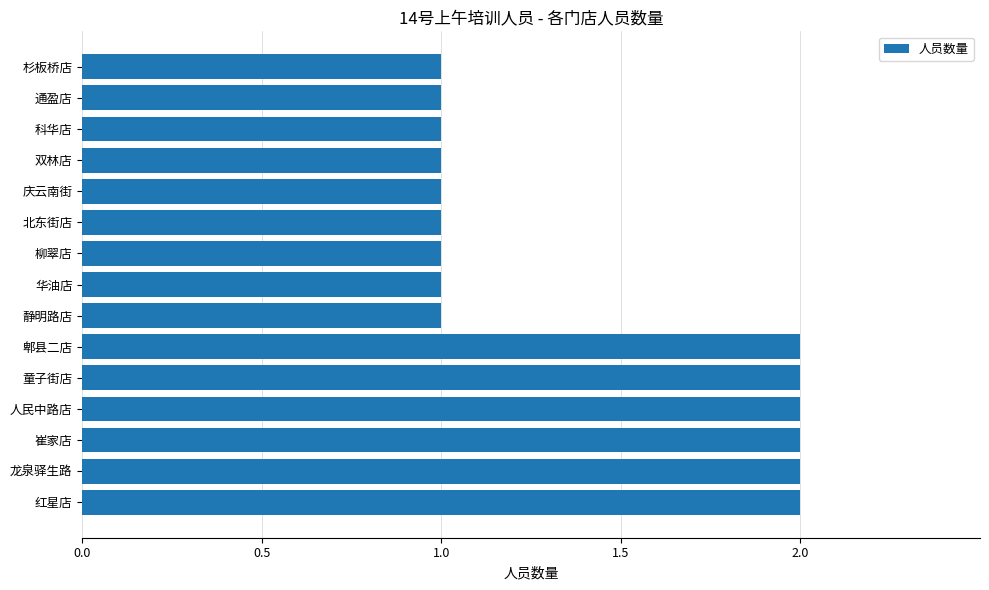

What is the greatest value displayed?

2